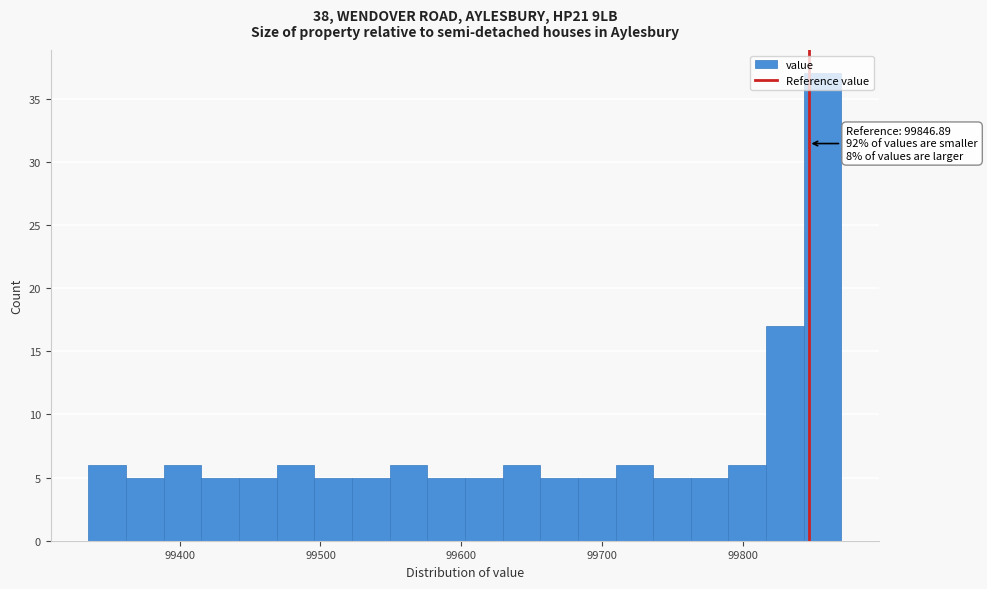

Around what value on the x-axis is the tallest bar? Give the approximate position of its centre, as read against the axis.

99860